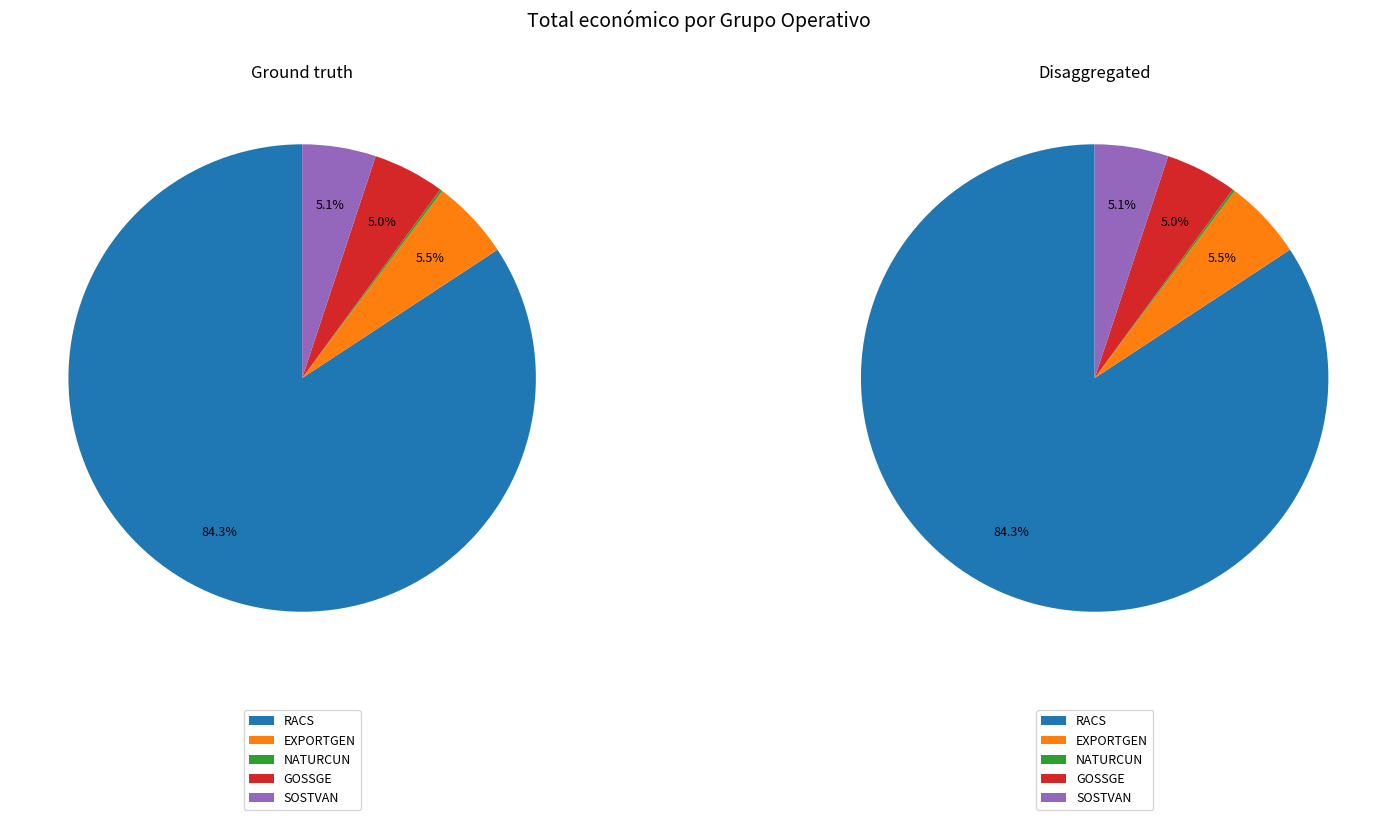

To the nearest percent, what is the combined percentage of EXPORTGEN and SOSTVAN?

11%